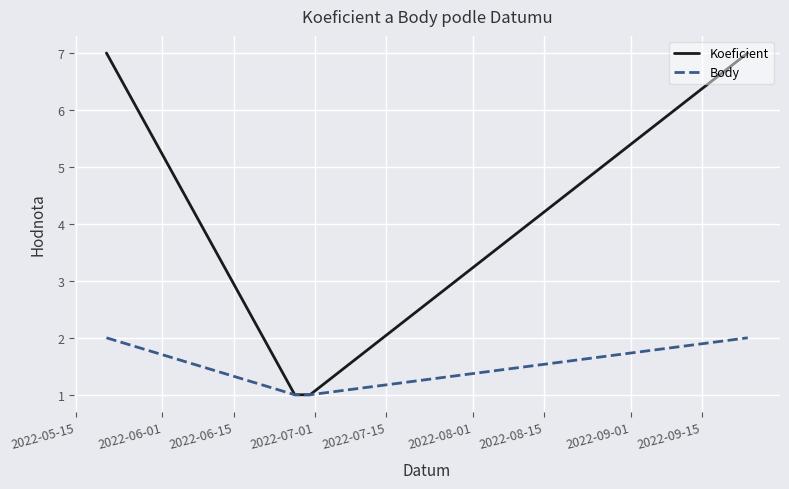

What is the minimum value shown in the chart?

1